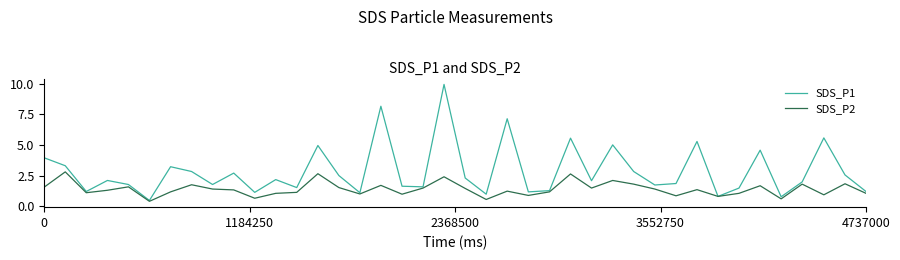

List the series in order of their peak value, highest first.

SDS_P1, SDS_P2